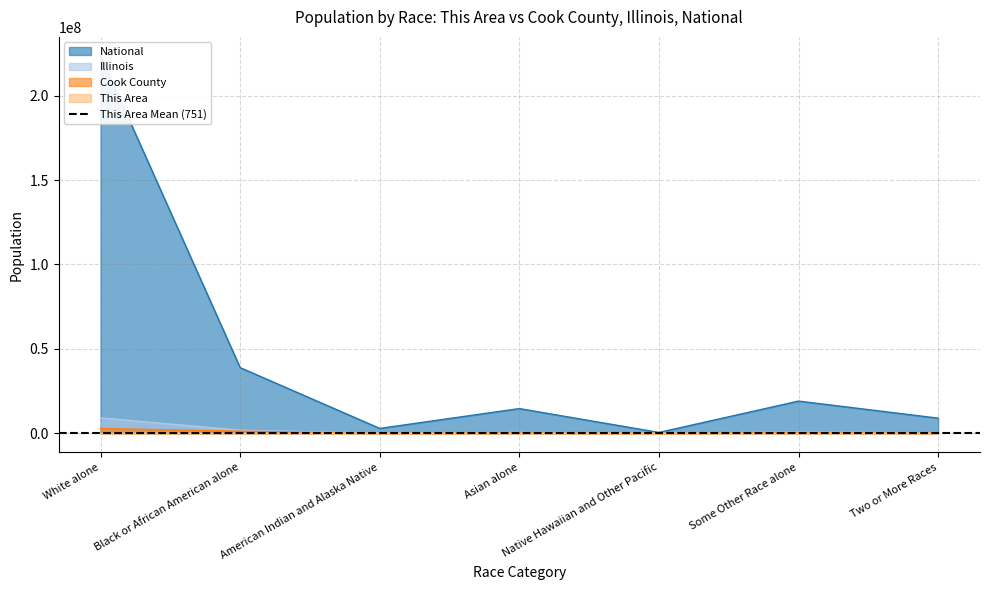

Does the chart display data point markers on the line(s)?

No